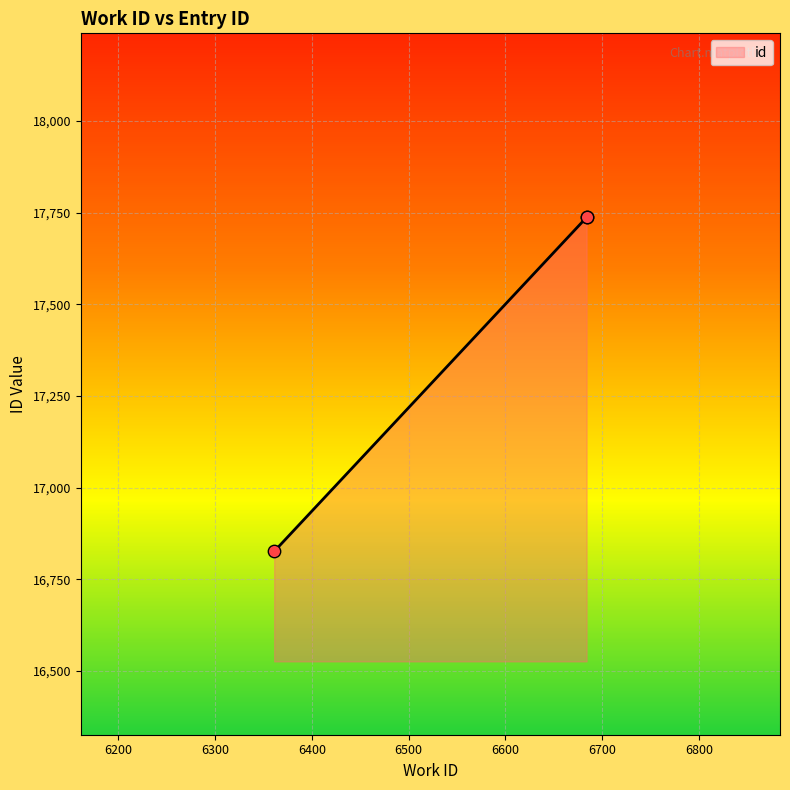

Which has a higher value, 6684 or 6684?

6684